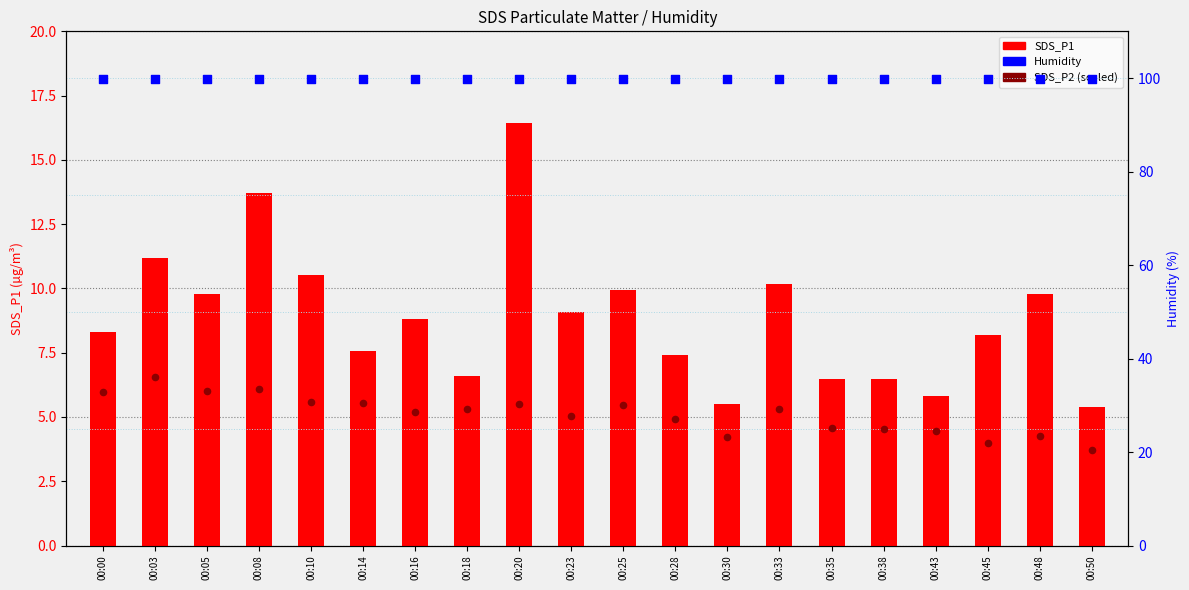

At how many categories does at least one series exceed 19?

20